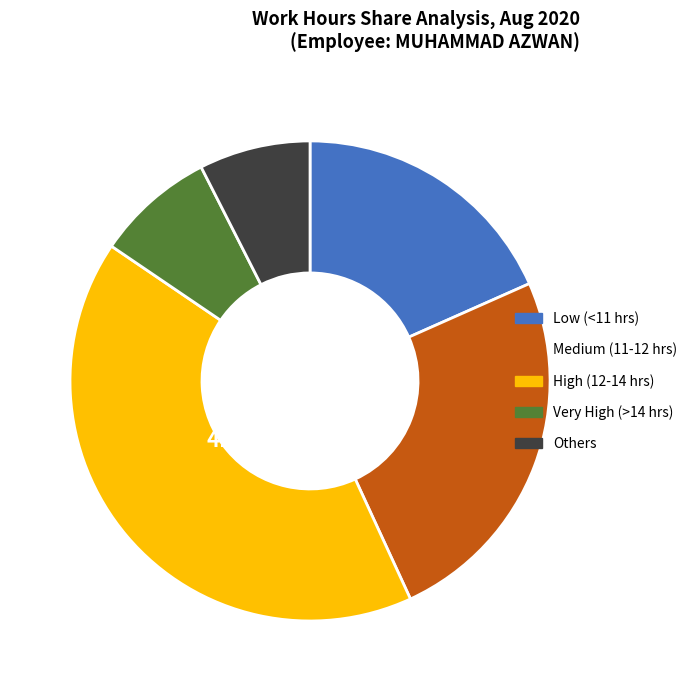

Is there a majority slice in this chart?

No